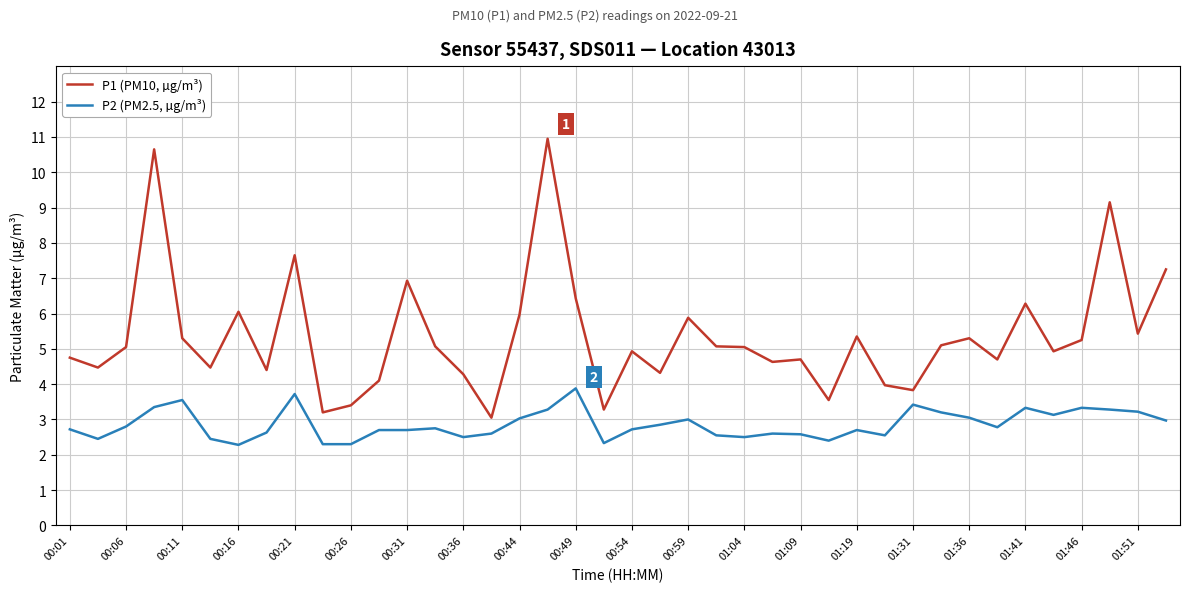

Which series has the largest range (max minus min)?

P1 (PM10, µg/m³)